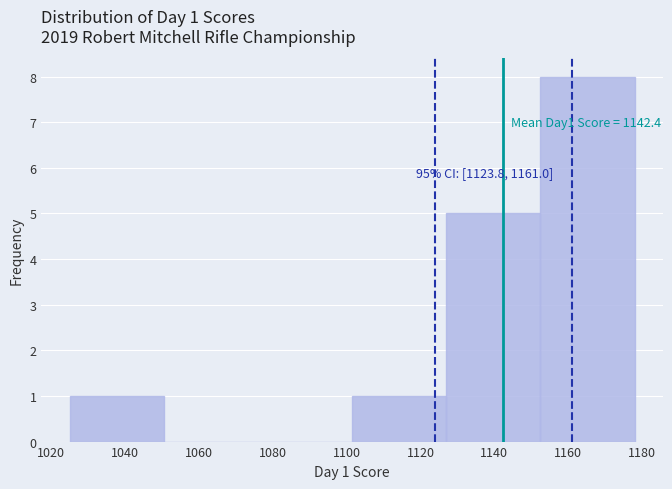

Over which range of the x-axis is the bar tallest?

1152.5 to 1178.0